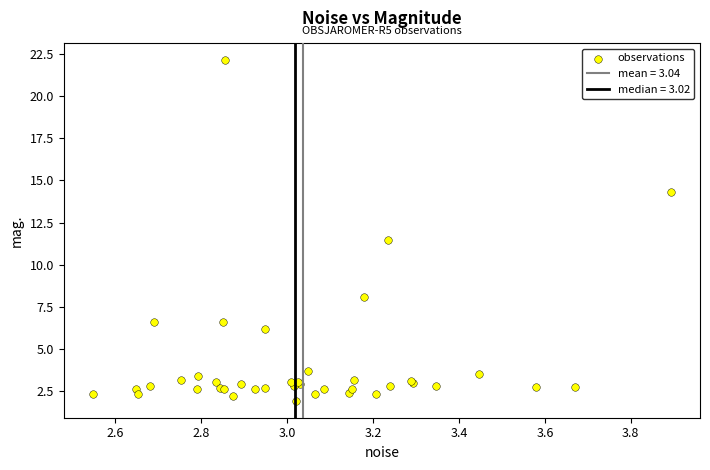

What Y value in the scatter plot is closest to 12?

11.4